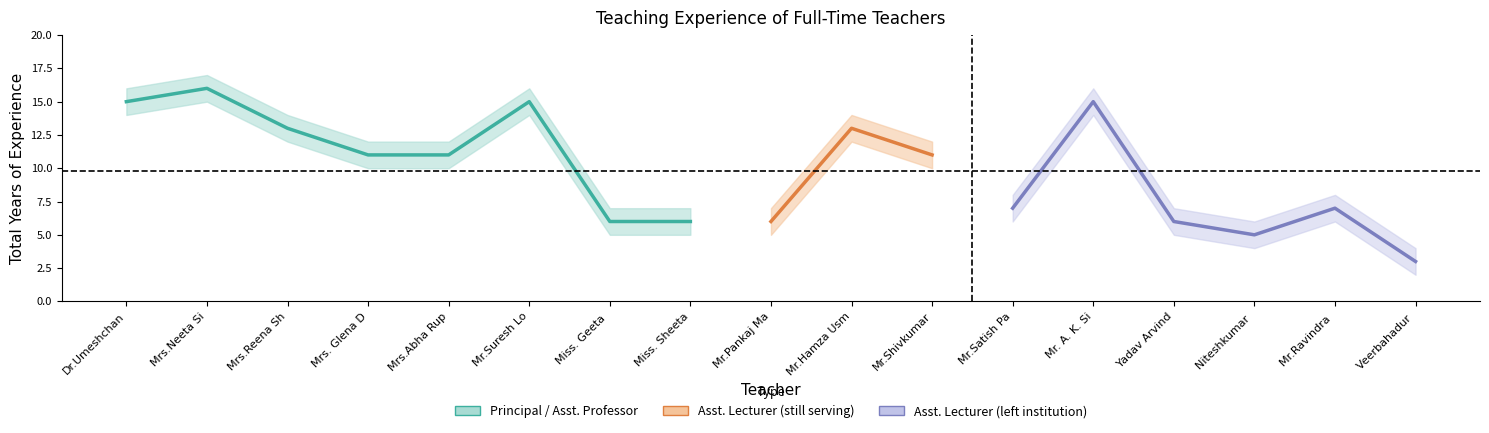

What is the difference between the Upper band values at Niteshkumar Shukla and Mrs.Neeta Singh?

11